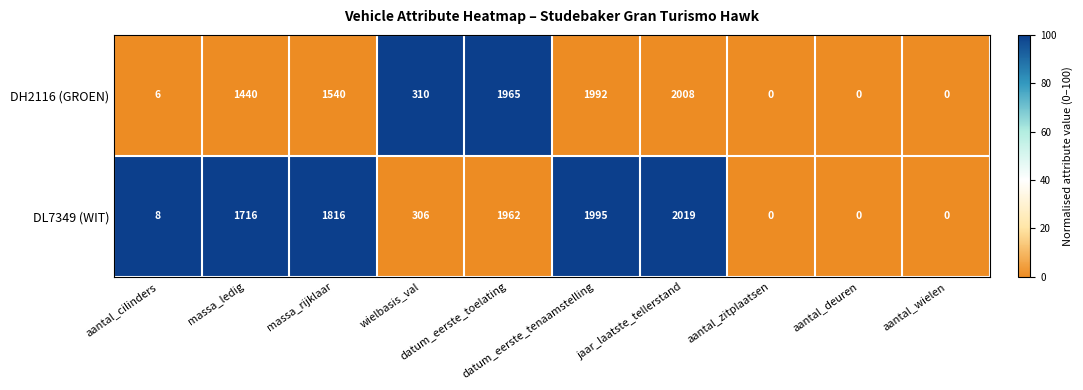

Which series has the largest total across all categories?

DL7349 (WIT)